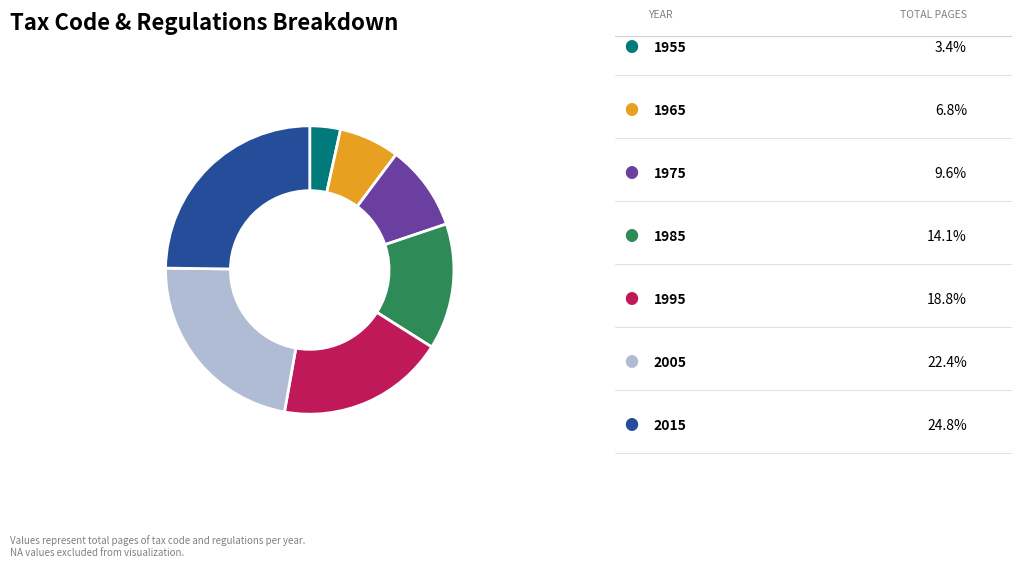

Is there any slice that represents more than half of the pie?

No